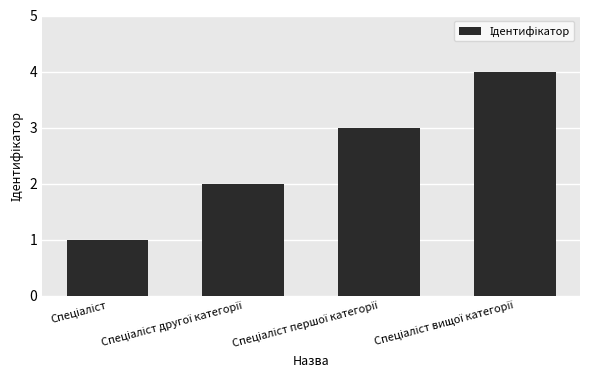

What is the sum of all values?

10